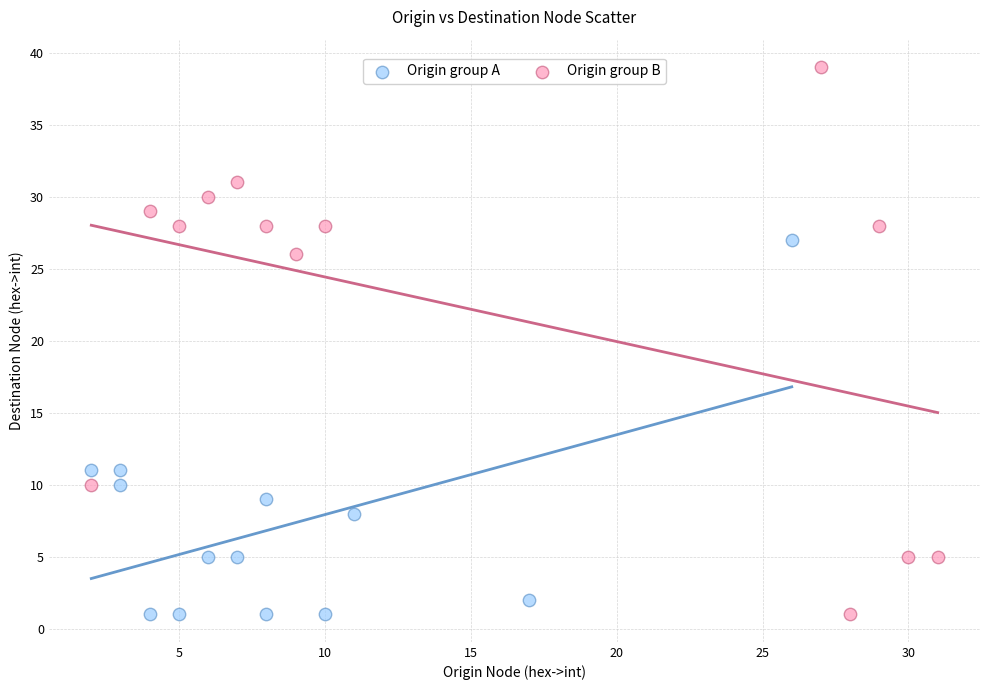

What are all the series names shown in the legend?

Origin group A, Origin group B